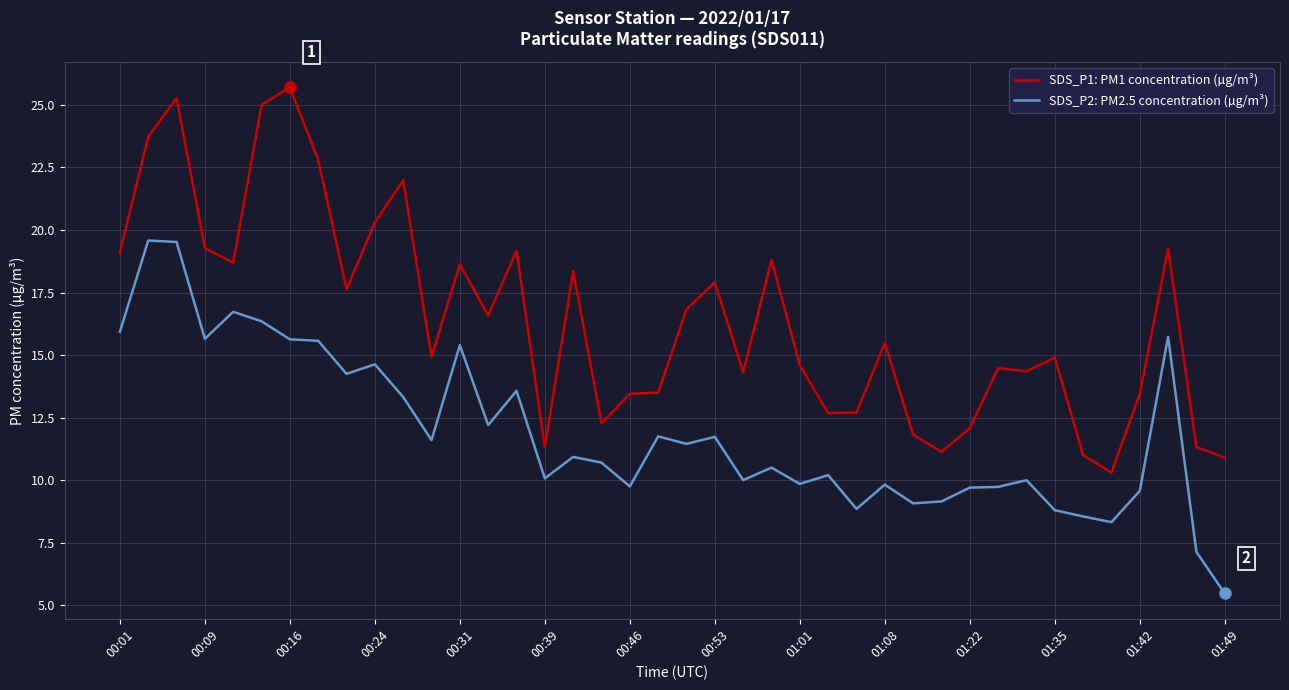

Rank the series by their maximum value, from highest to lowest.

SDS_P1: PM1 concentration (µg/m³), SDS_P2: PM2.5 concentration (µg/m³)